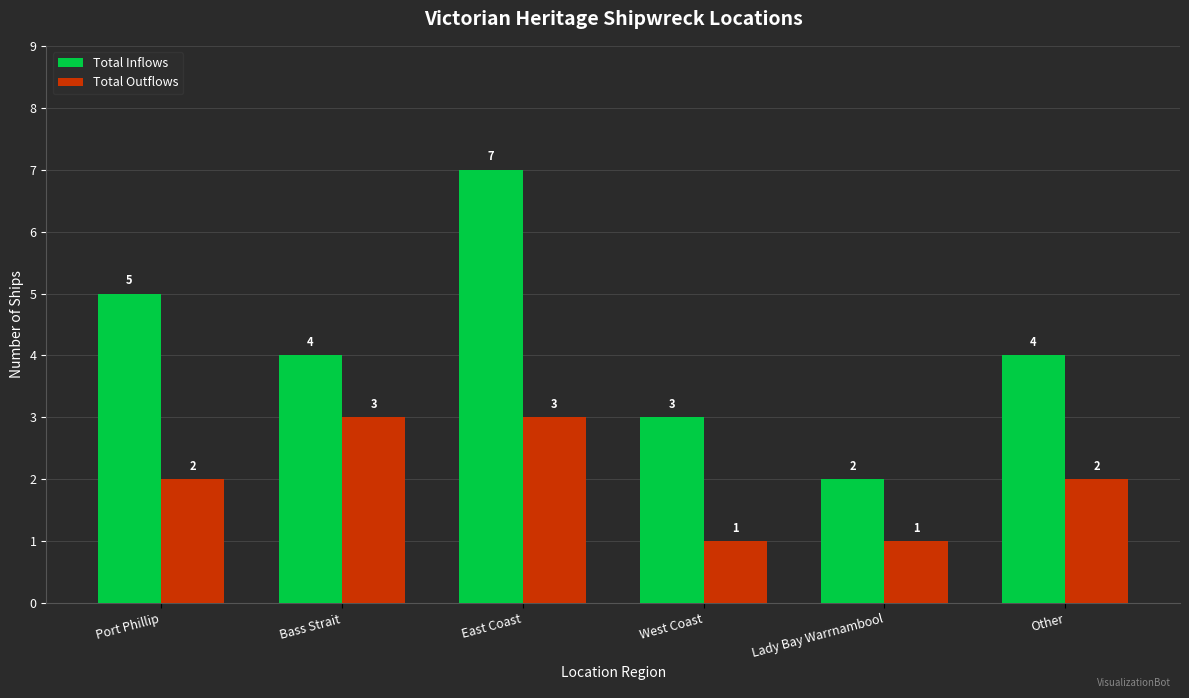

What are all the series names shown in the legend?

Total Inflows, Total Outflows